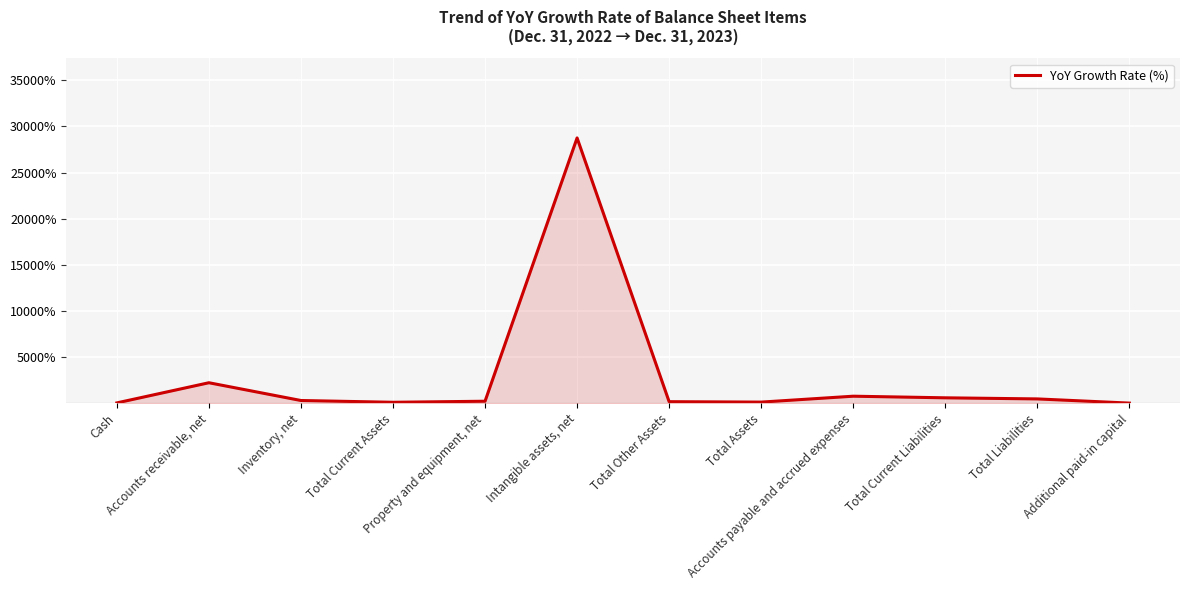

Which has a higher value, Total Other Assets or Accounts receivable, net?

Accounts receivable, net